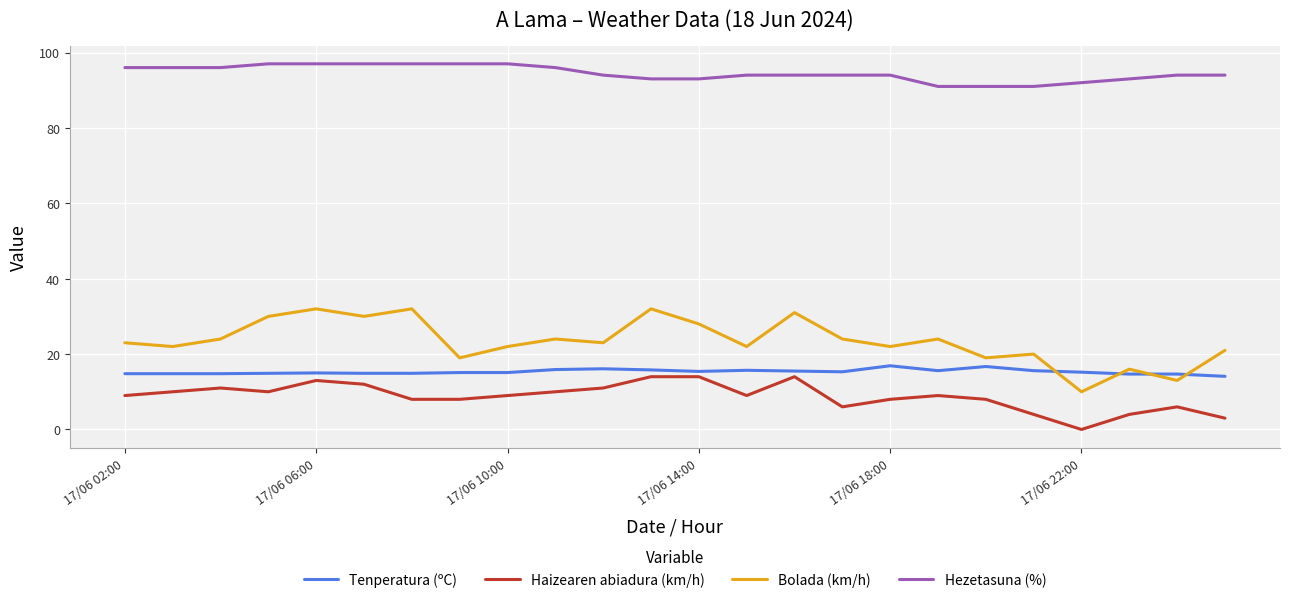

Which series has the largest total across all categories?

Hezetasuna (%)